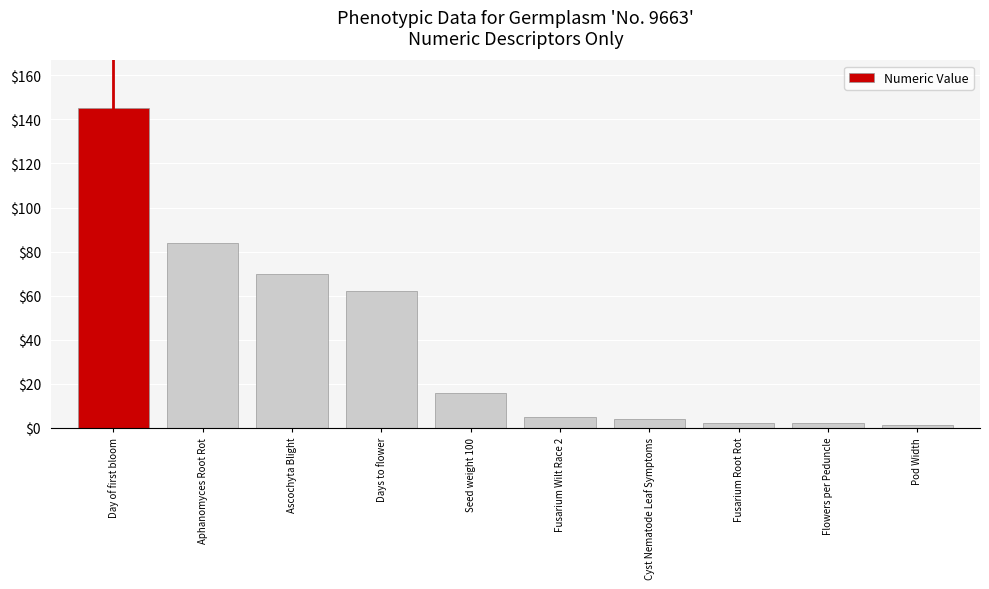

What is the maximum value shown in the chart?

145.0